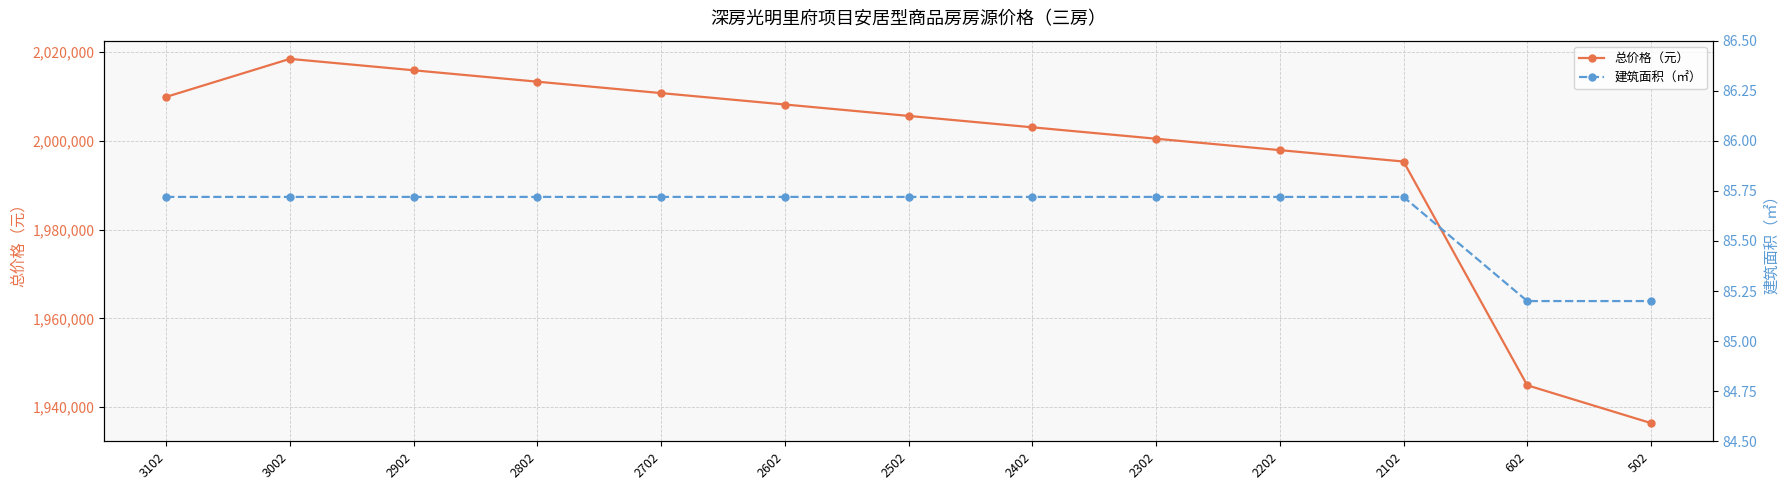

Is the value of 总价格（元） at 602 greater than the value of 建筑面积（㎡） at 2602?

Yes